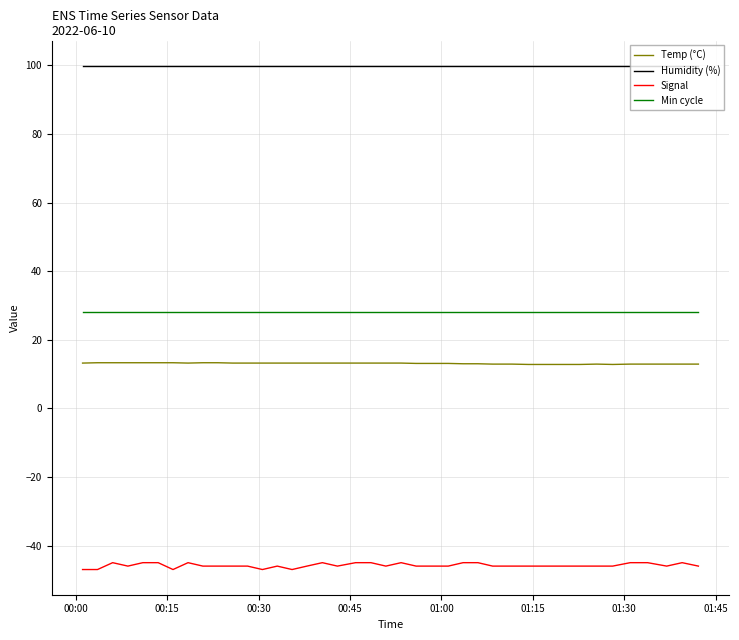

What is the maximum value for Humidity (%)?

99.9